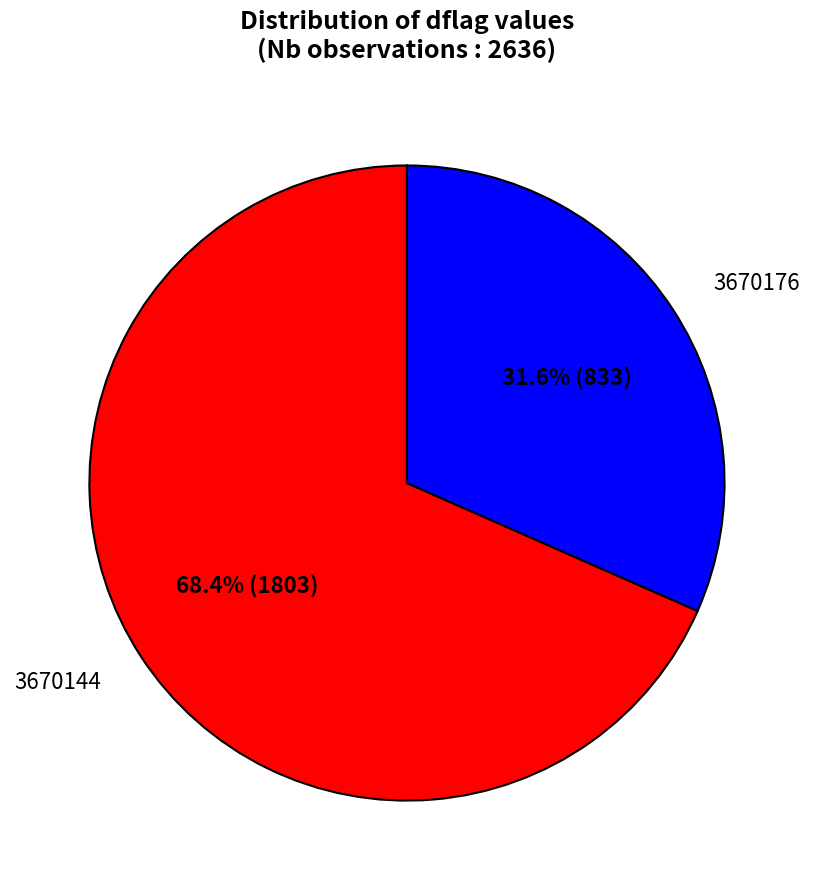

Rank the categories by value from highest to lowest.

3670144, 3670176